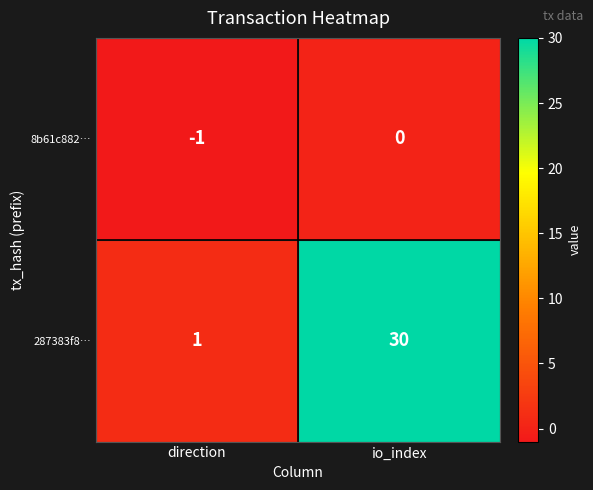

What is the sum of the 287383f8… values at direction and io_index?

31